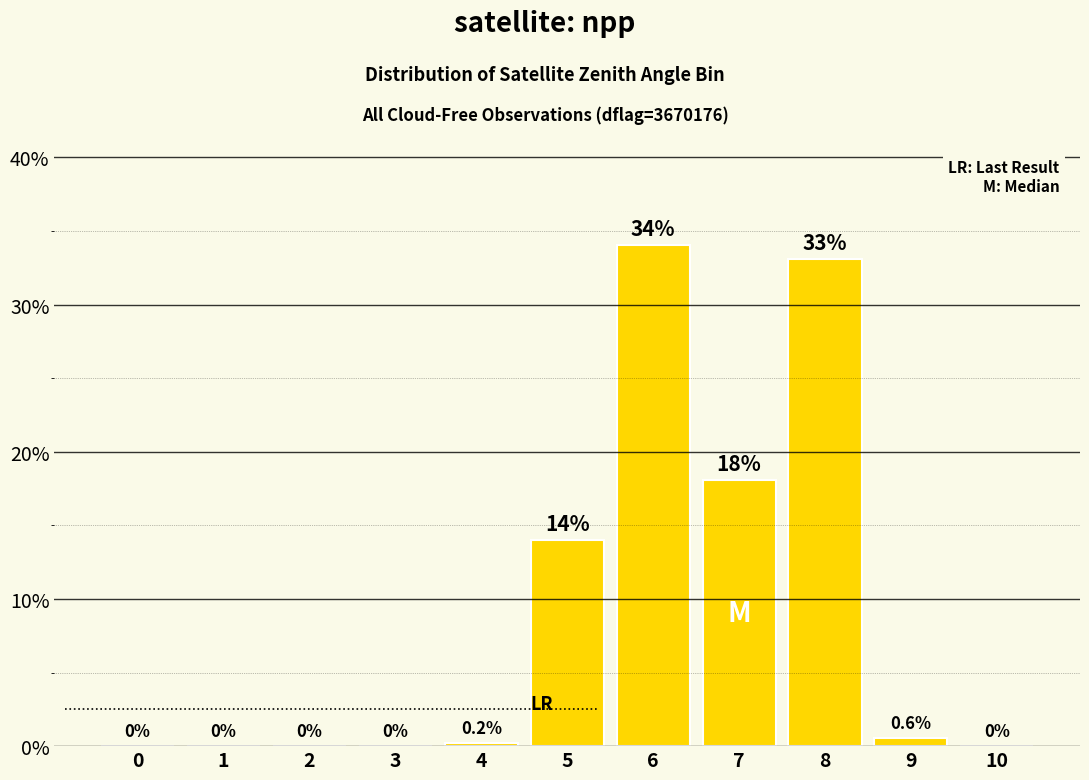

Read the value at 6.

34.0